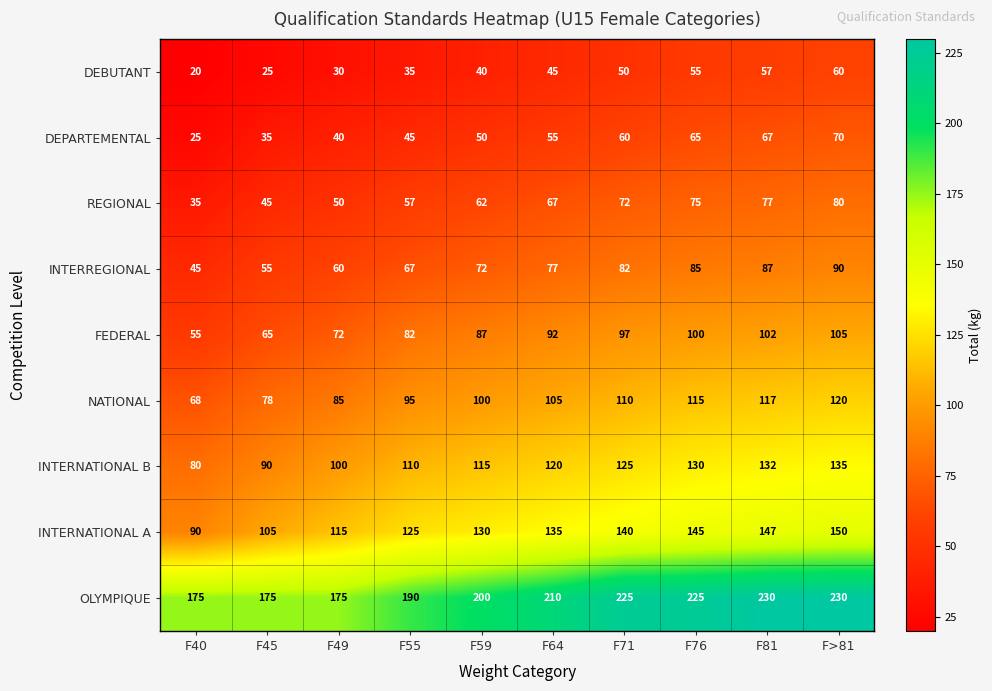

Which series has the largest range (max minus min)?

INTERNATIONAL A